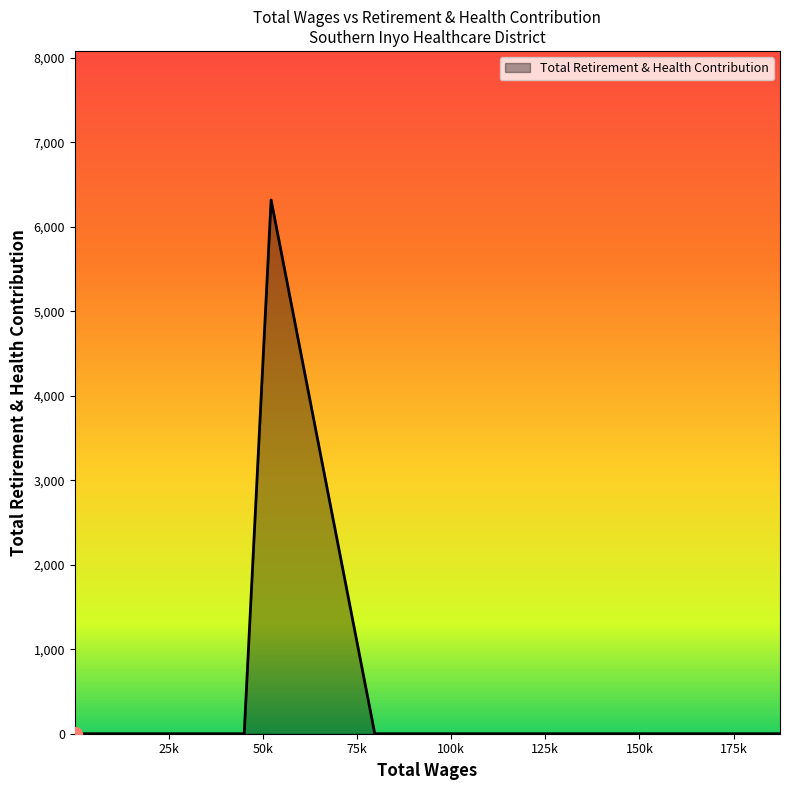

Does the chart have visible grid lines?

No